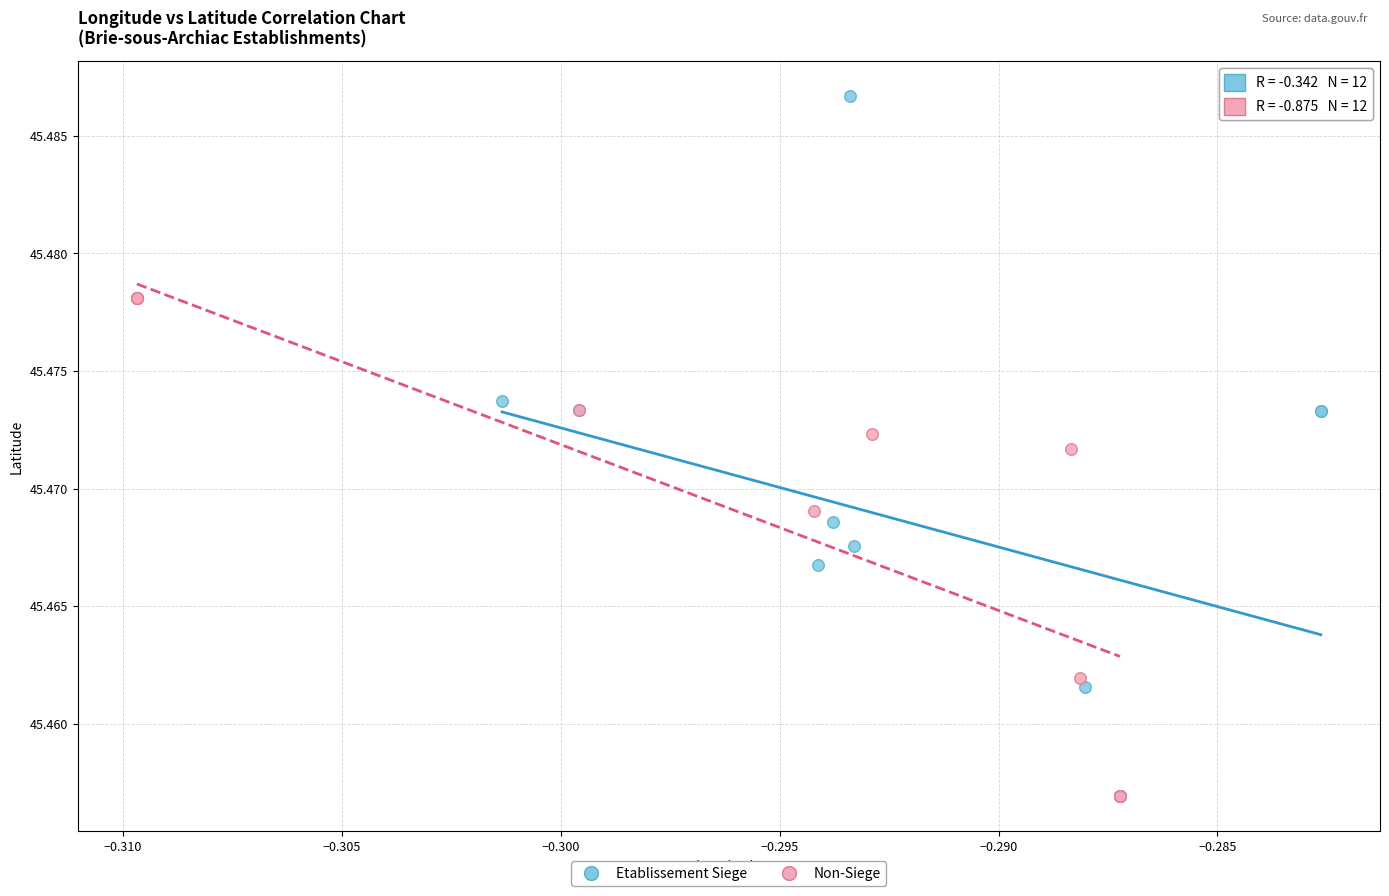

Which series contains the highest Y value?

Etablissement Siege